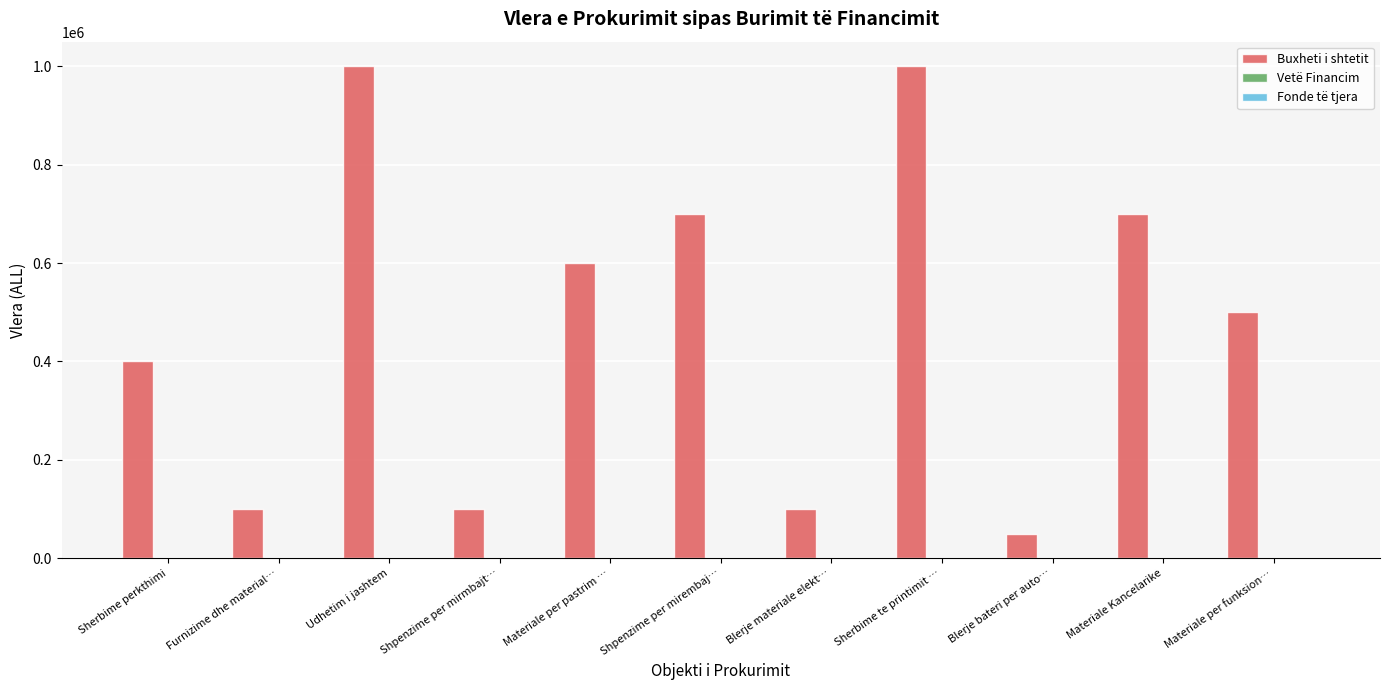

Are the bars horizontal?

No